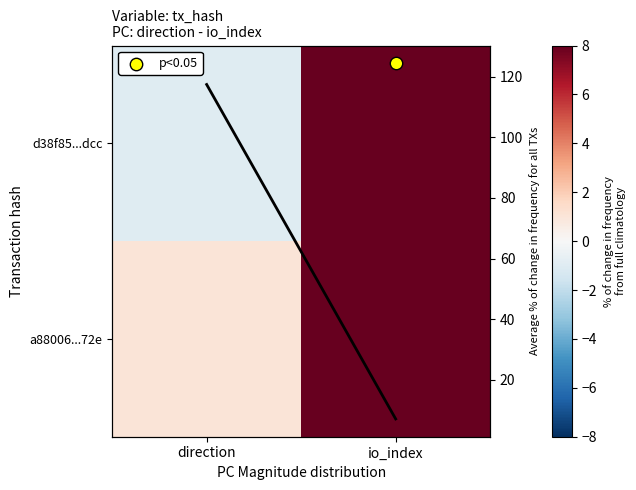

What is the greatest value displayed?

236